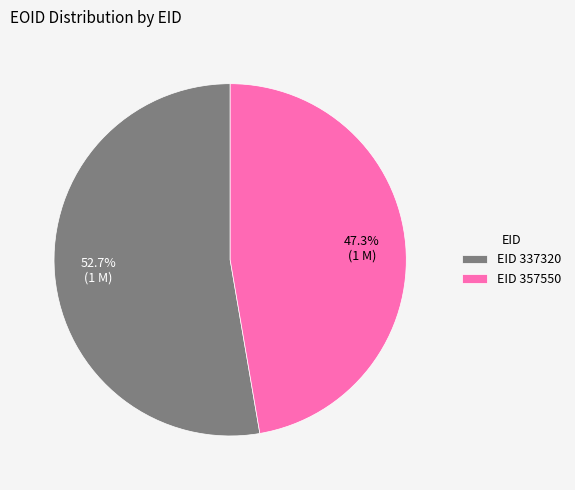

Which slice is the smallest?

EID 357550